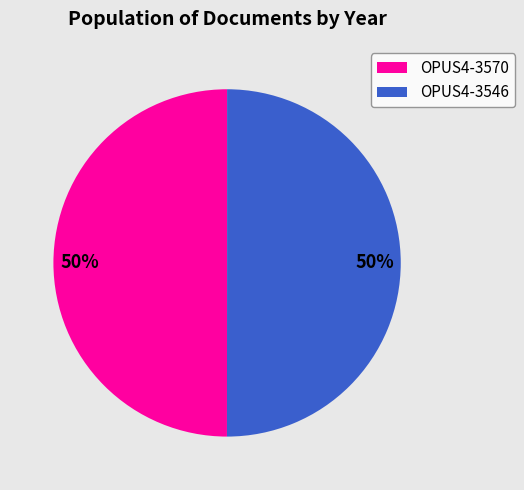

Count the number of slices in the pie.

2